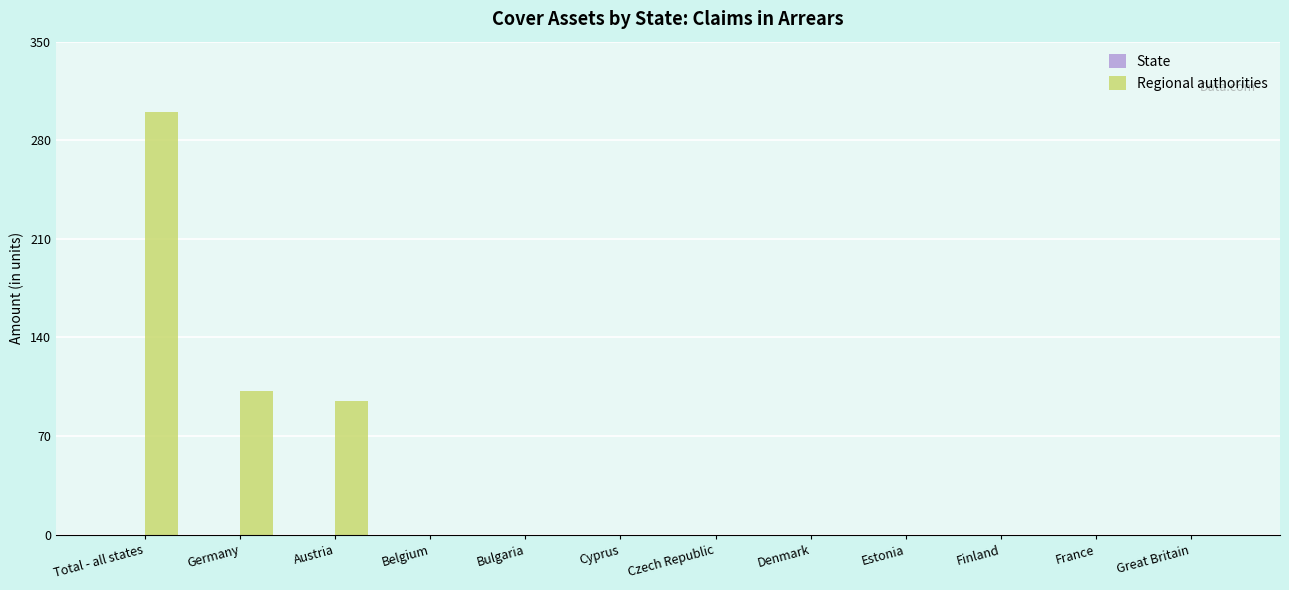

Are the bars horizontal?

No